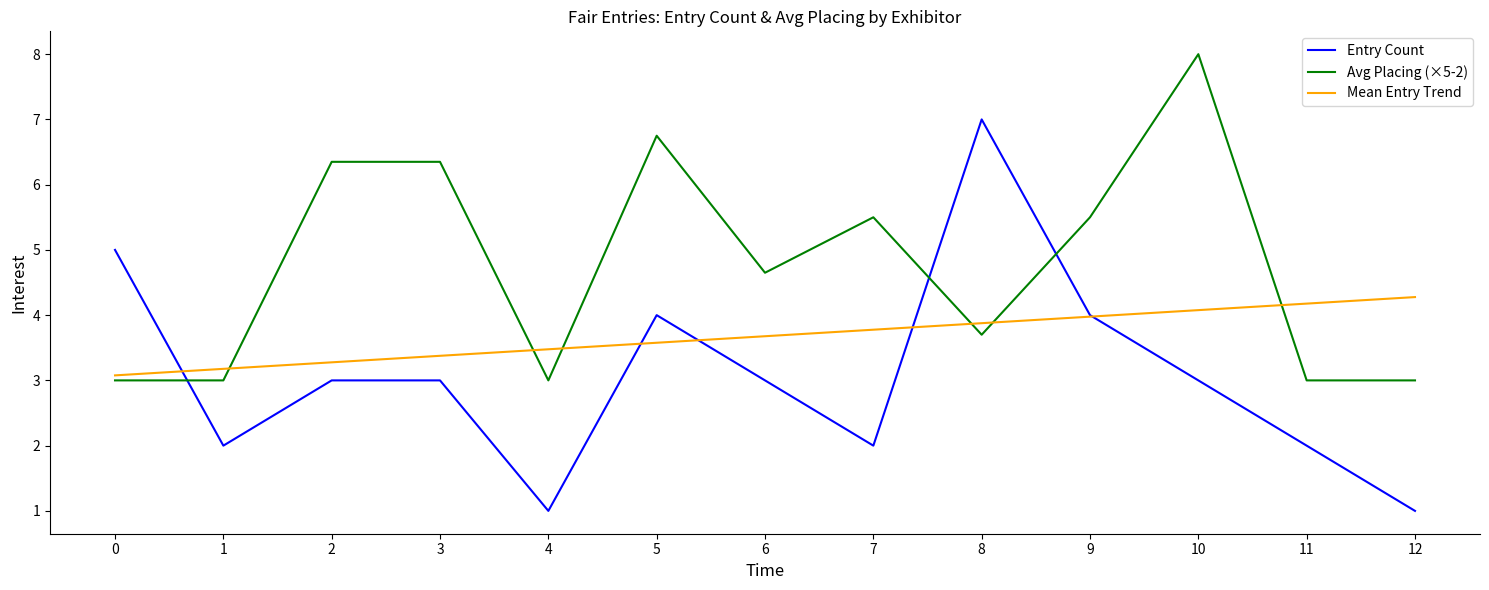

Which category has the highest value across all series?

10